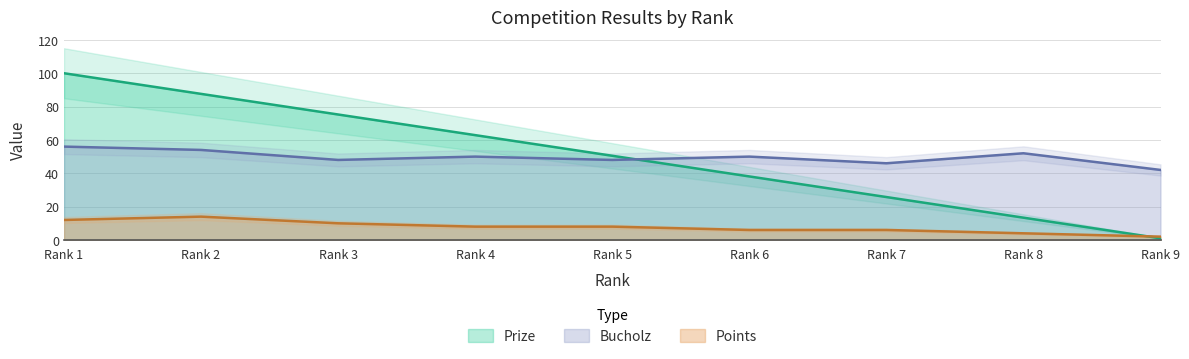

True or false: Points and Bucholz cross at least once.

False